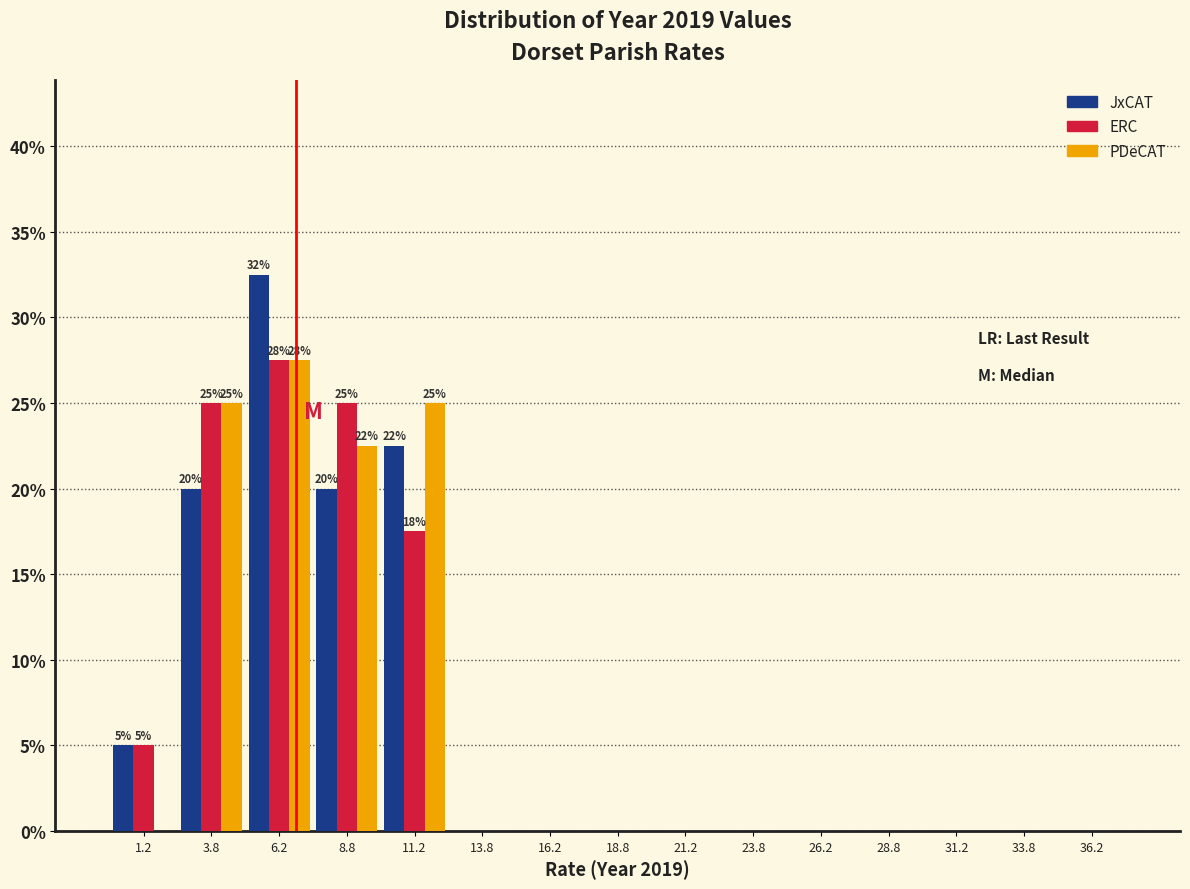

In the ERC series, which range on the x-axis has the tallest bar?

5.0 to 7.5